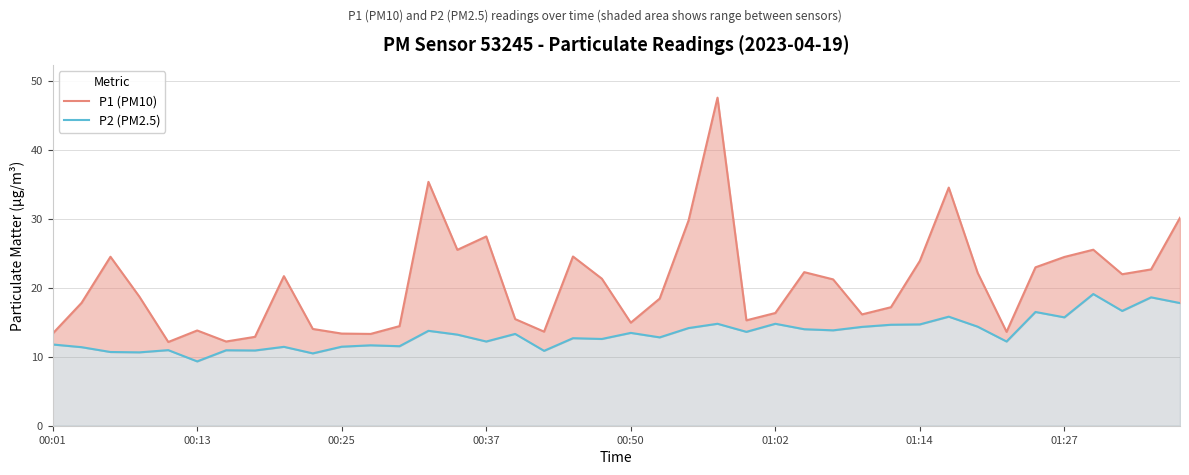

The value of P1 (PM10) at 00:01 is 13.3. True or false?

True